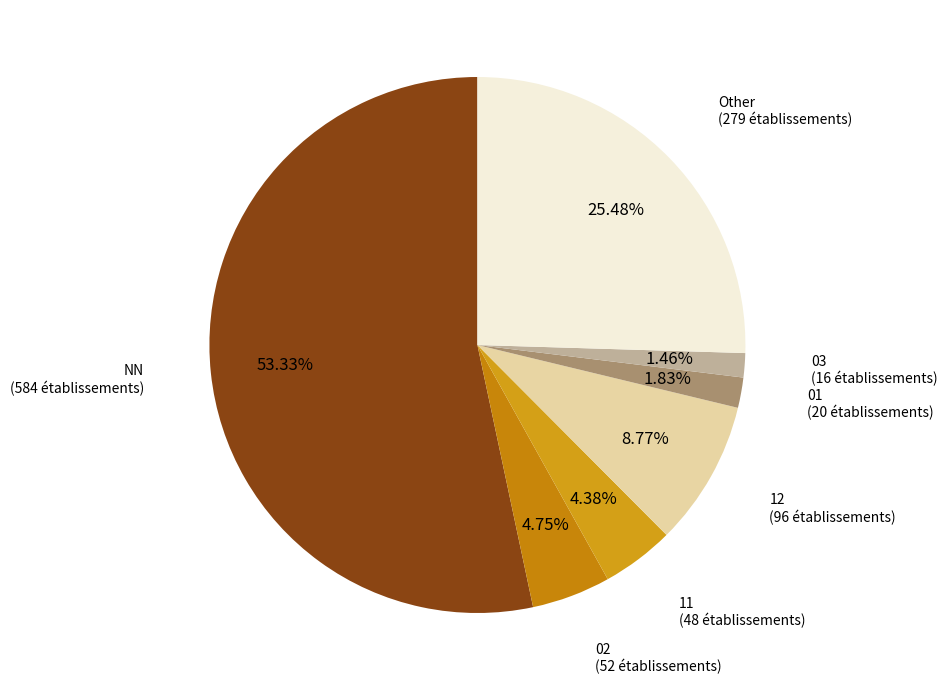

Which category has the biggest portion of the pie?

NN